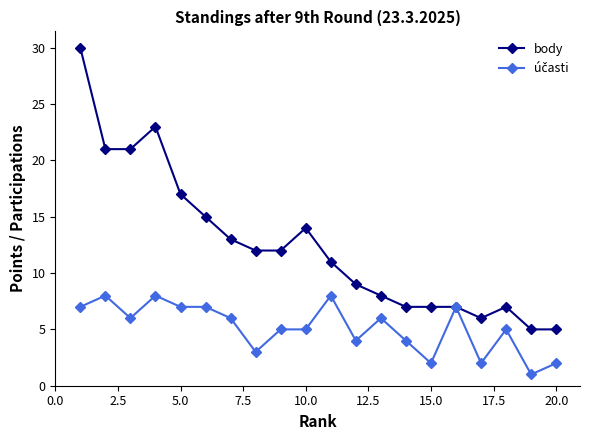

Which series has the widest spread of values?

body